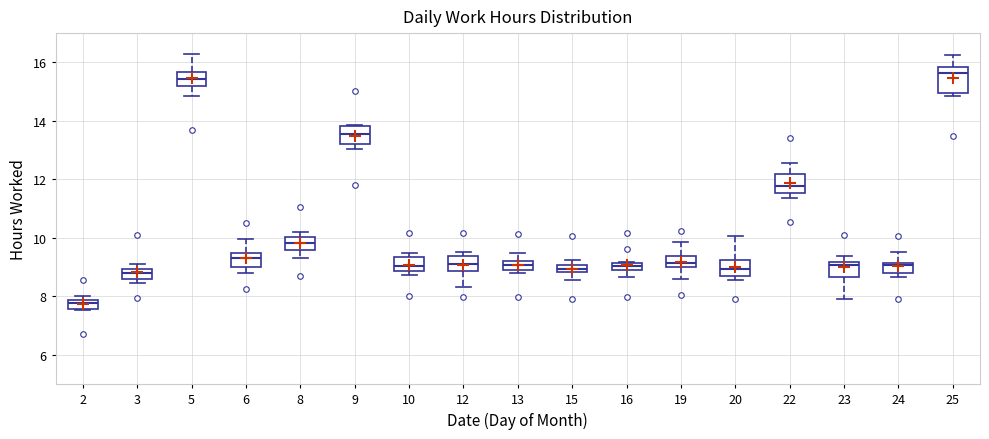

Which box has the lowest median line?

2